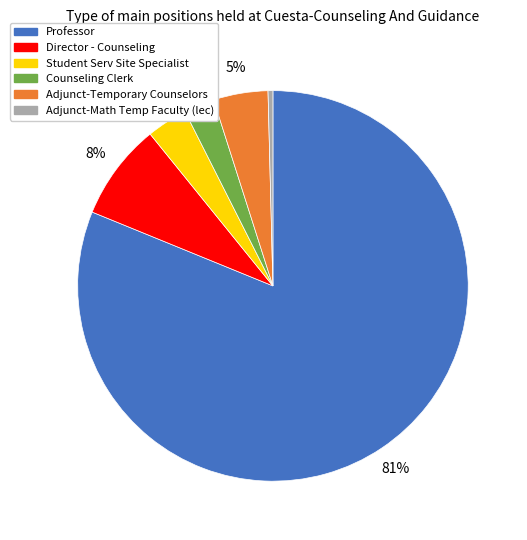

Which slice is the largest?

Professor